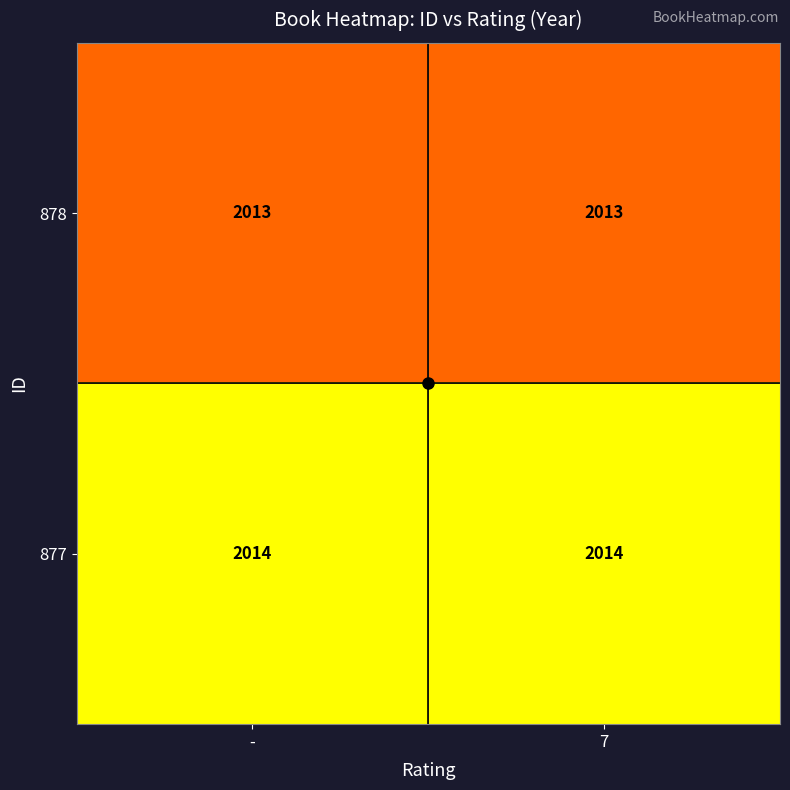

The value of 877 at 7 is 2918. True or false?

False